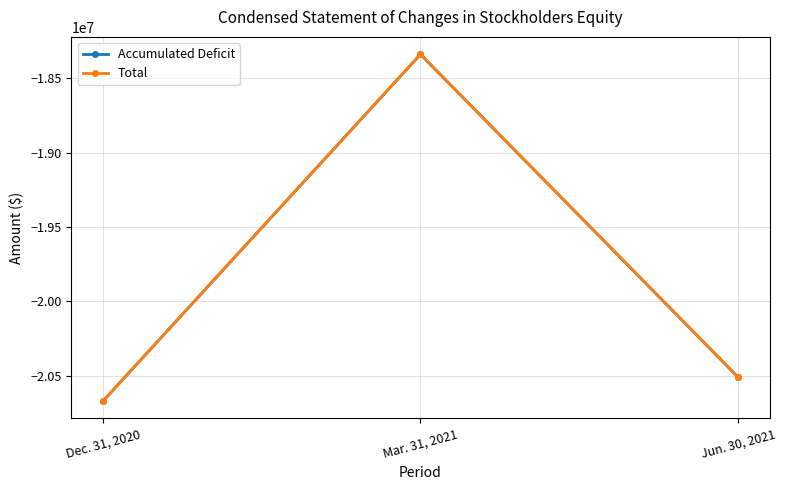

Reading right to left, what are all the values shown in this chart?

Accumulated Deficit: -20508628	-18339873	-20669868
Total: -20507717	-18338962	-20668957